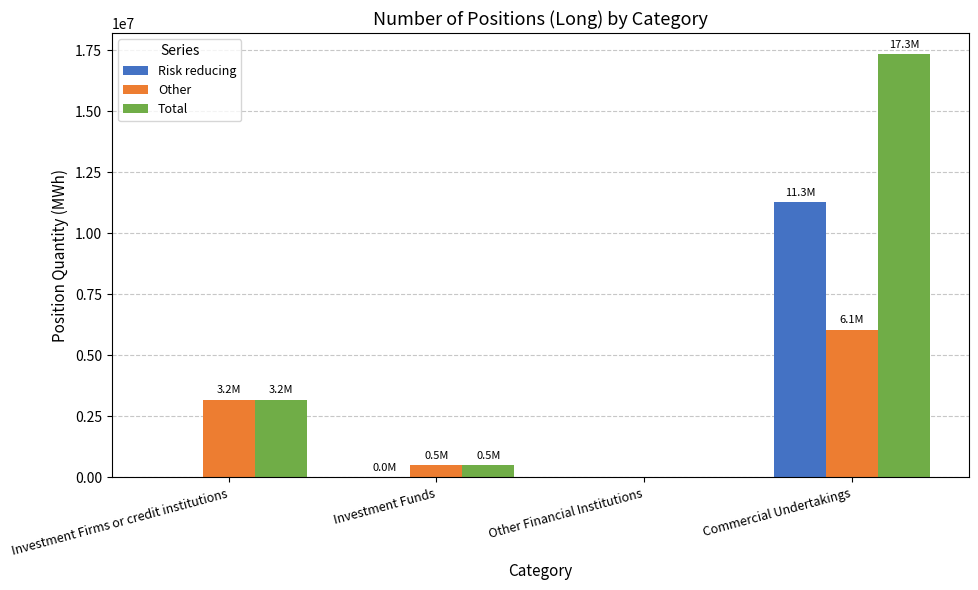

What are all the series names shown in the legend?

Risk reducing, Other, Total